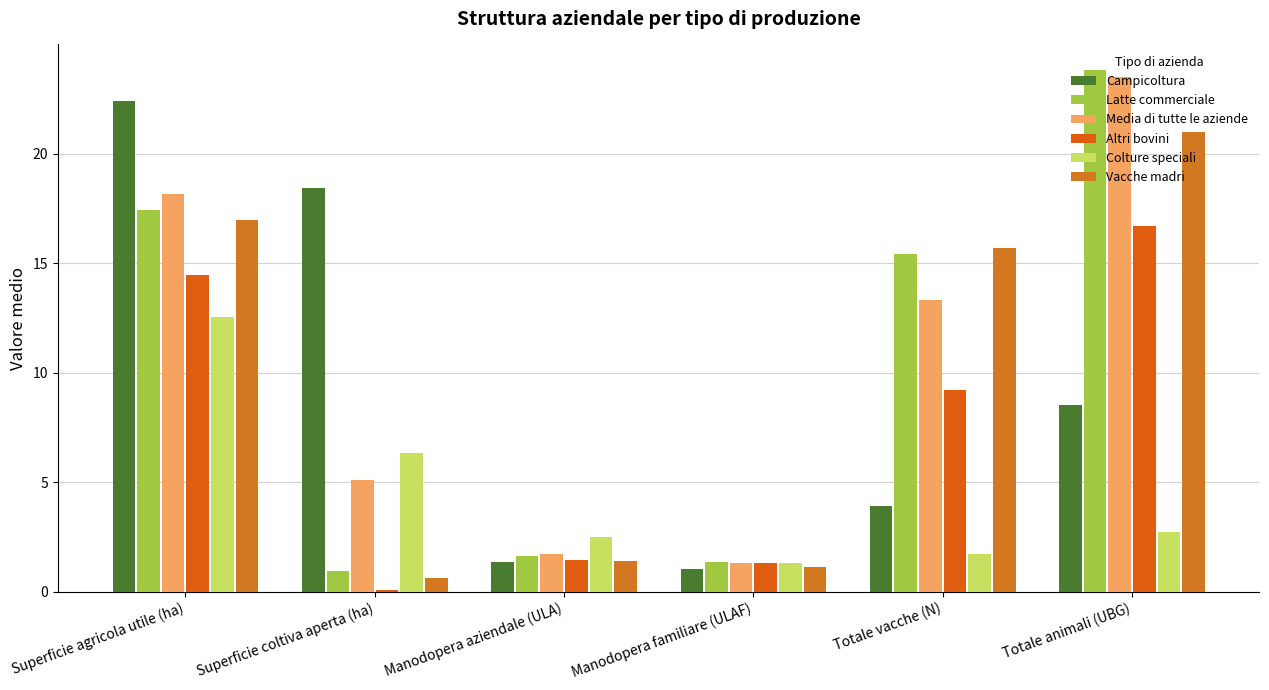

List the series in order of their peak value, highest first.

Latte commerciale, Media di tutte le aziende, Campicoltura, Vacche madri, Altri bovini, Colture speciali